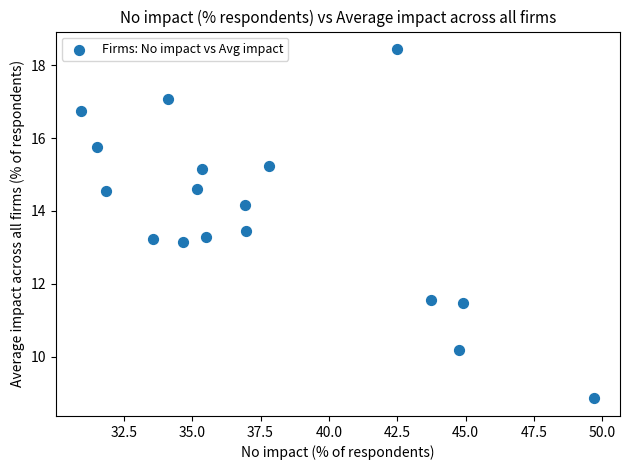

What is the range of X values (max minus min)?

18.8